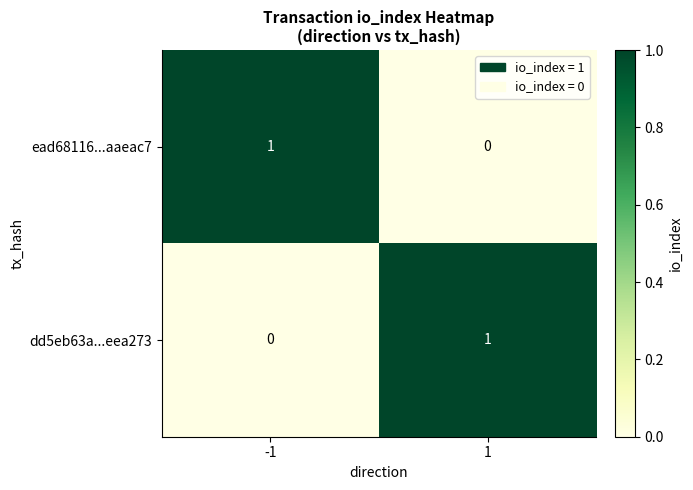

Is it true that dd5eb63a...eea273 equals 1 at 1?

True